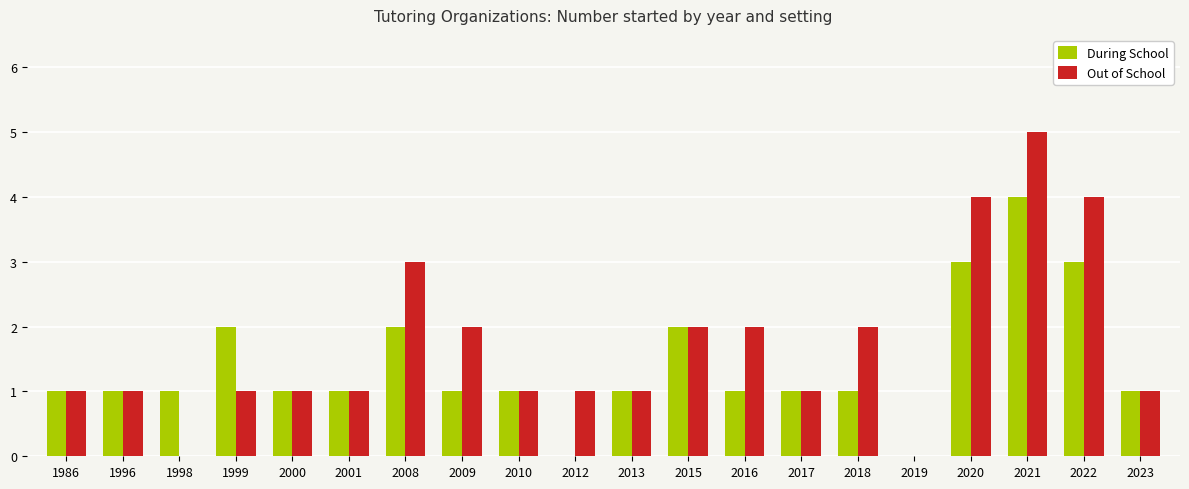

Reading left to right, list all the values displayed in this chart.

During School: 1986=1	1996=1	1998=1	1999=2	2000=1	2001=1	2008=2	2009=1	2010=1	2012=0	2013=1	2015=2	2016=1	2017=1	2018=1	2019=0	2020=3	2021=4	2022=3	2023=1
Out of School: 1986=1	1996=1	1998=0	1999=1	2000=1	2001=1	2008=3	2009=2	2010=1	2012=1	2013=1	2015=2	2016=2	2017=1	2018=2	2019=0	2020=4	2021=5	2022=4	2023=1